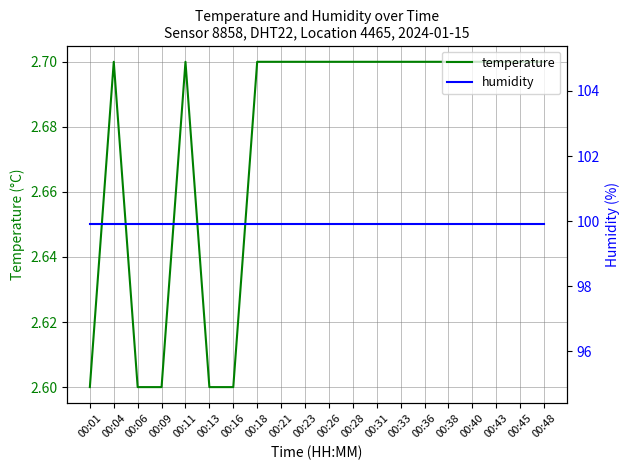

List the series in order of their peak value, lowest first.

temperature, humidity